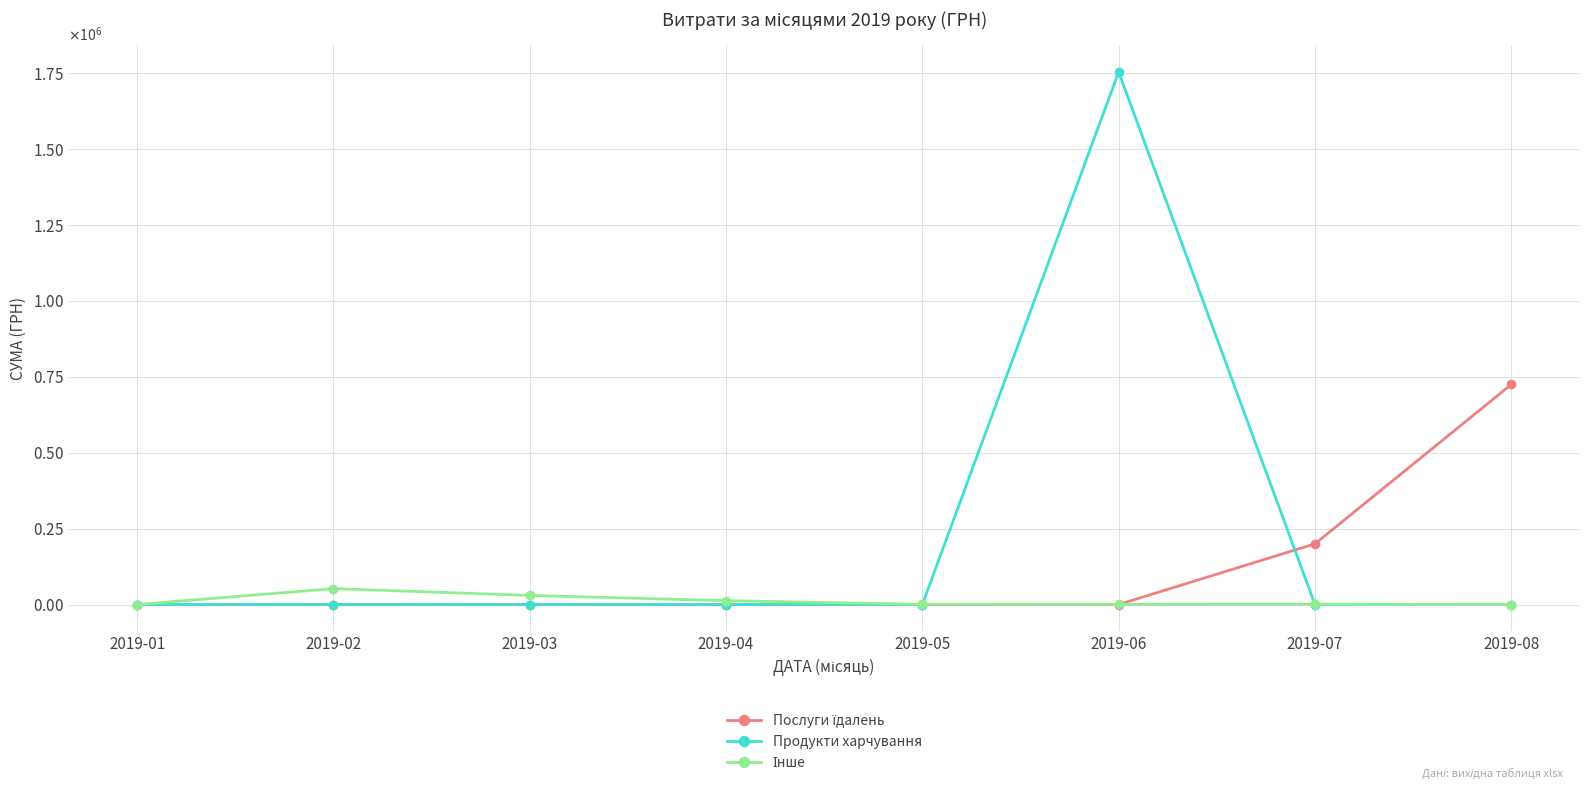

What is the difference between the maximum and second lowest values in the Інше series?

52373.0